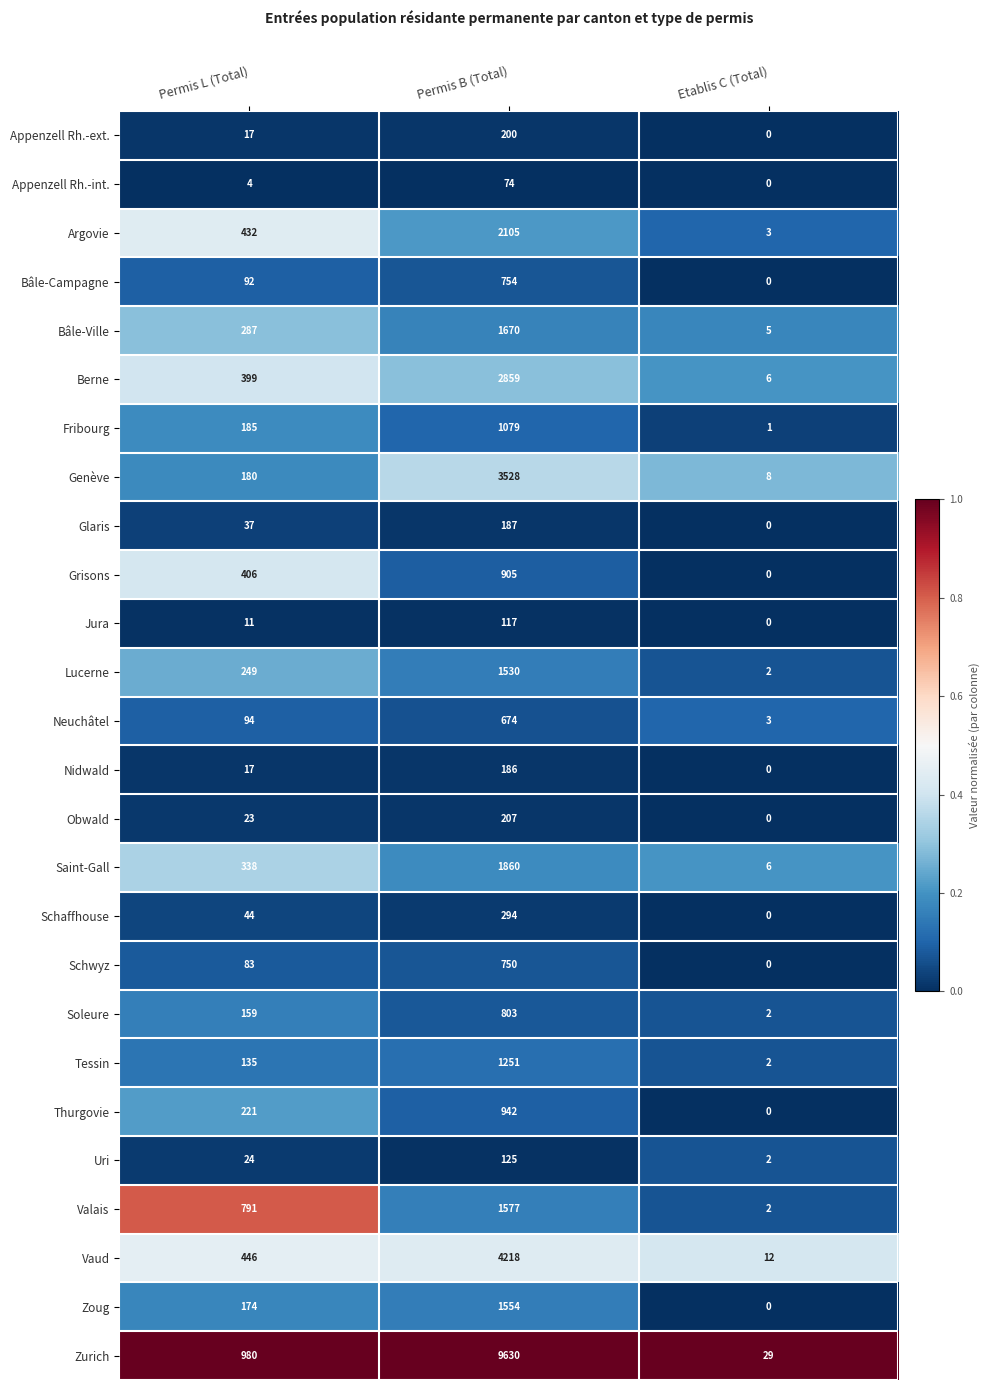

Rank the series by their maximum value, from highest to lowest.

Zurich, Vaud, Genève, Berne, Argovie, Saint-Gall, Bâle-Ville, Valais, Zoug, Lucerne, Tessin, Fribourg, Thurgovie, Grisons, Soleure, Bâle-Campagne, Schwyz, Neuchâtel, Schaffhouse, Obwald, Appenzell Rh.-ext., Glaris, Nidwald, Uri, Jura, Appenzell Rh.-int.